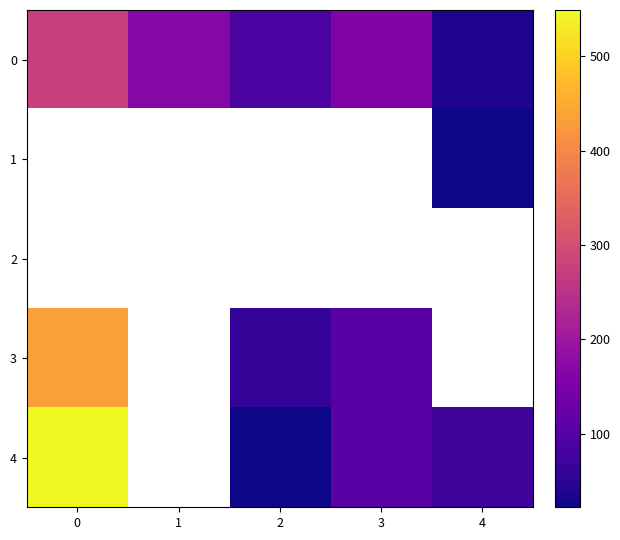

Which series has the largest range (max minus min)?

row_4